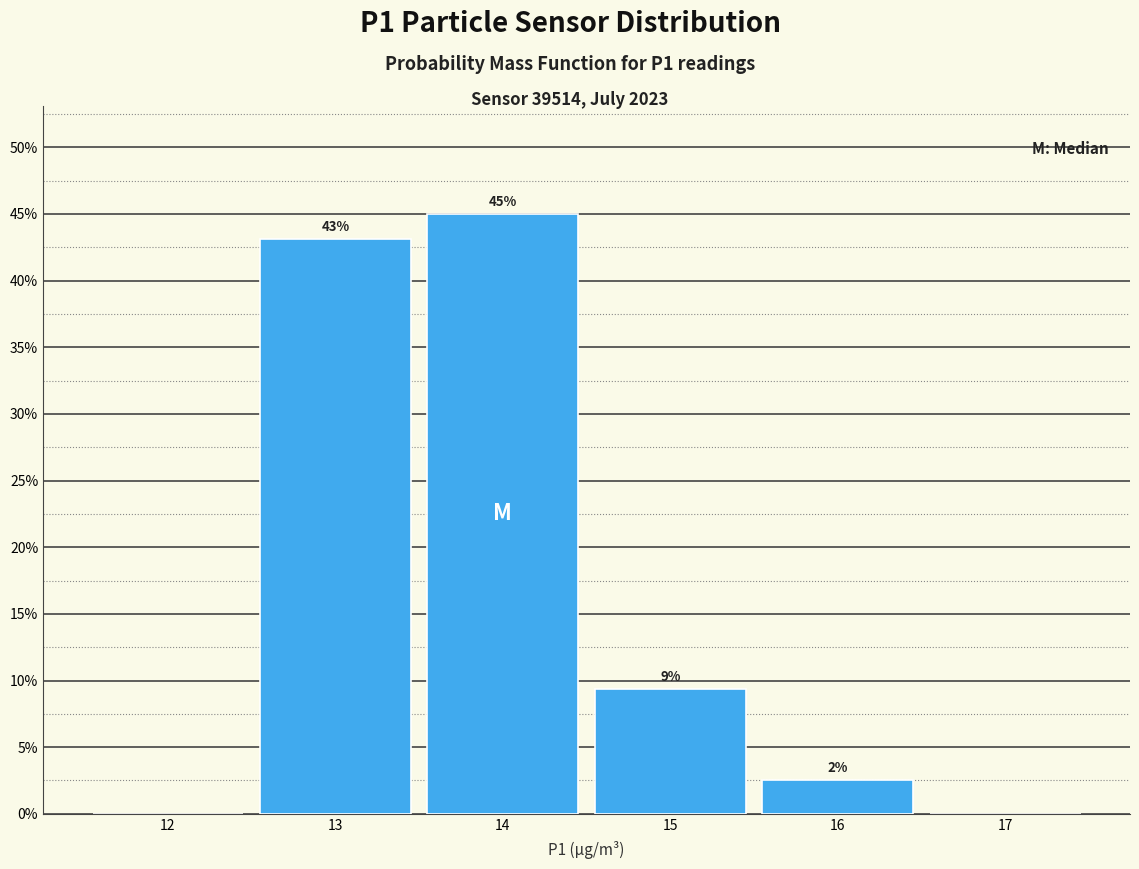

Over which range of the x-axis is the bar tallest?

13.5 to 14.5